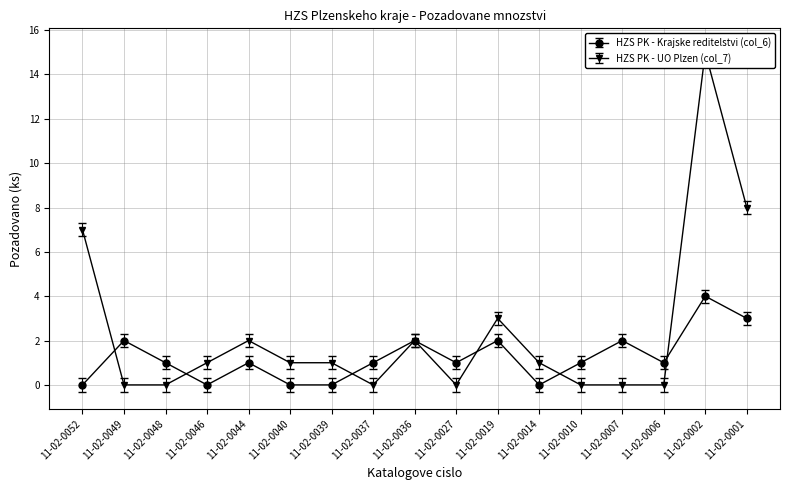

How many lines are shown in the chart?

2